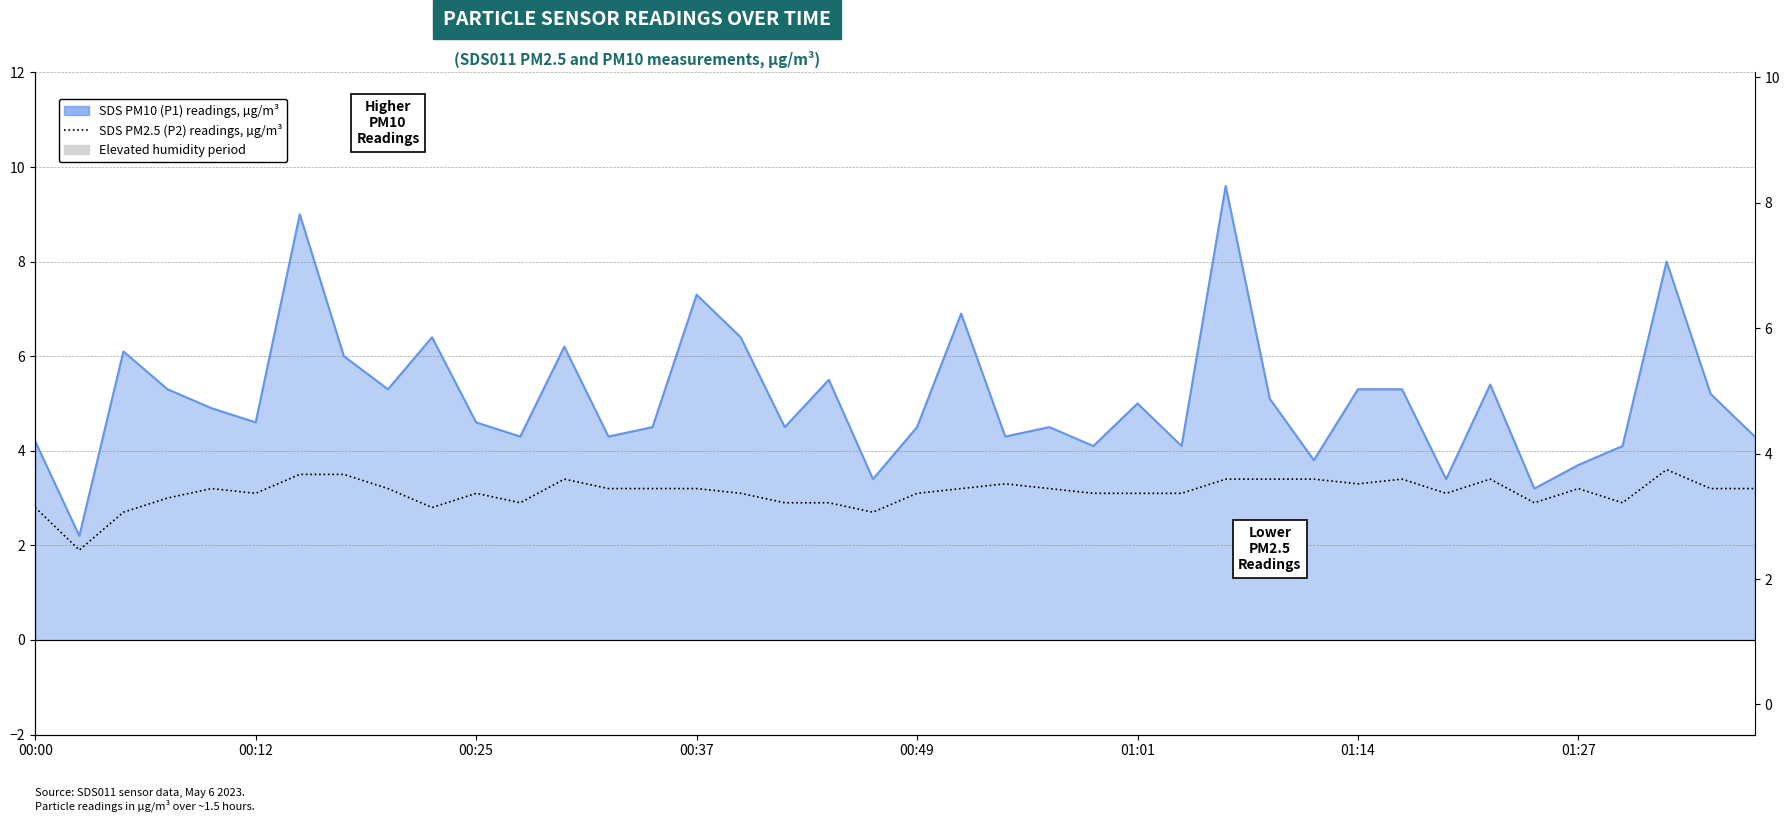

The value of SDS PM10 (P1) readings, µg/m³ at 01:14 is 2.7. True or false?

False